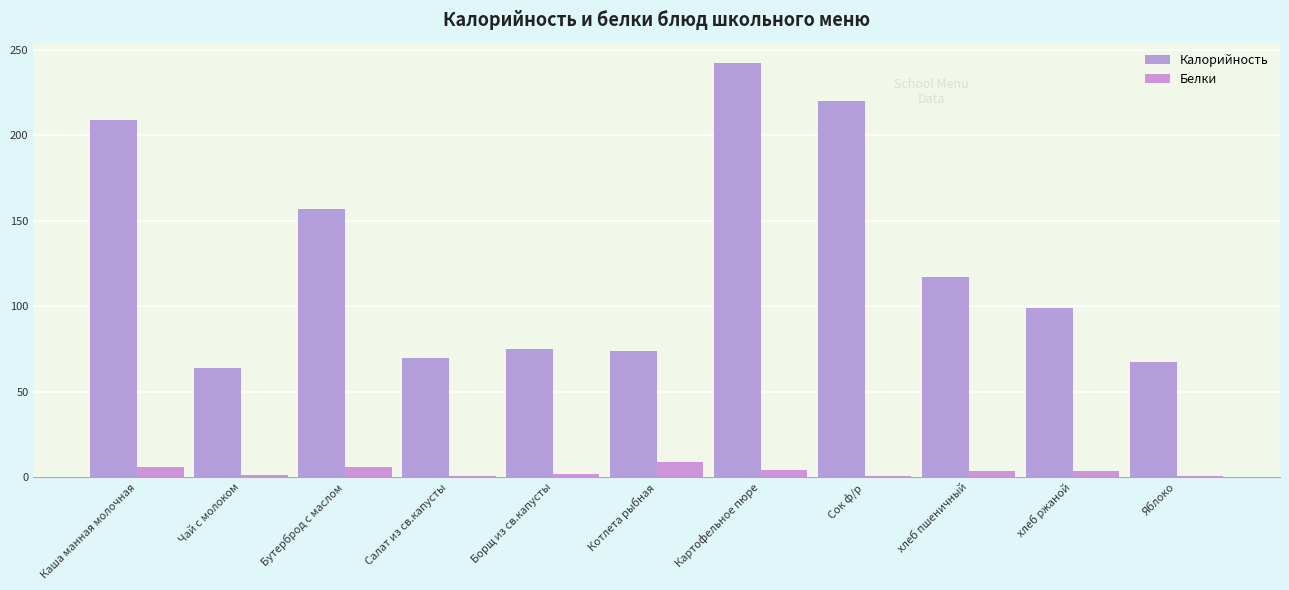

True or false: Белки has a value of 0.8 at Сок ф/р.

True